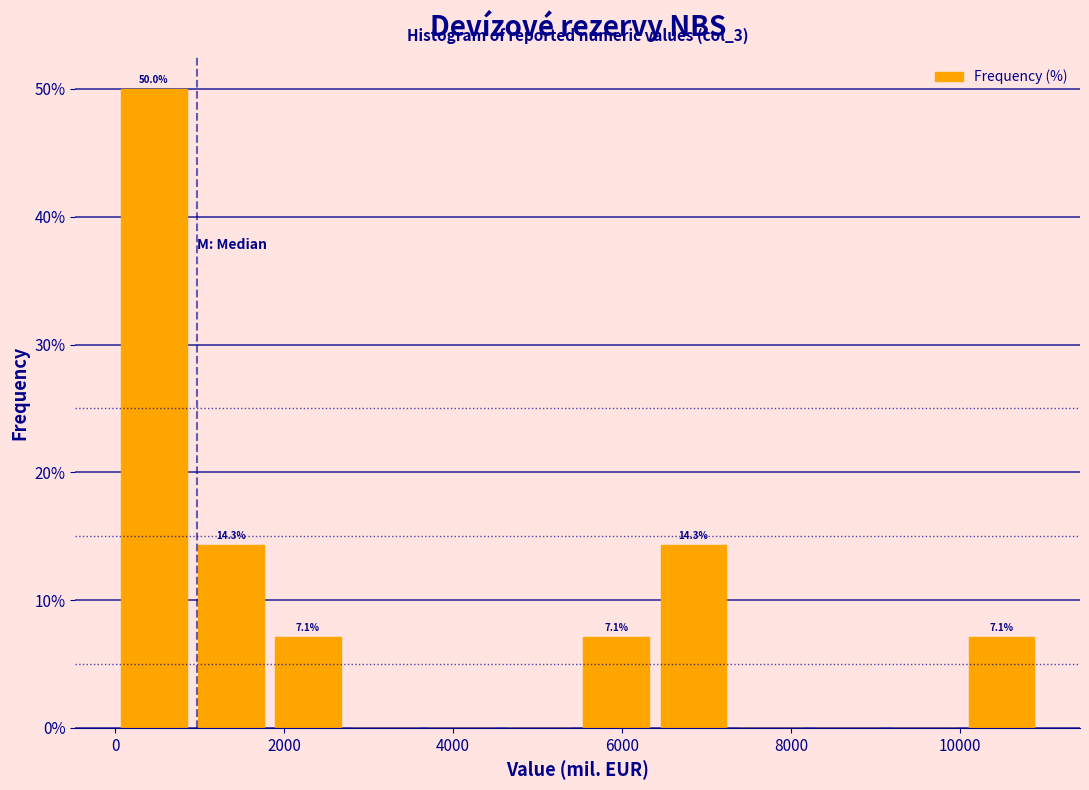

Over which range of the x-axis is the bar tallest?

0 to 1000